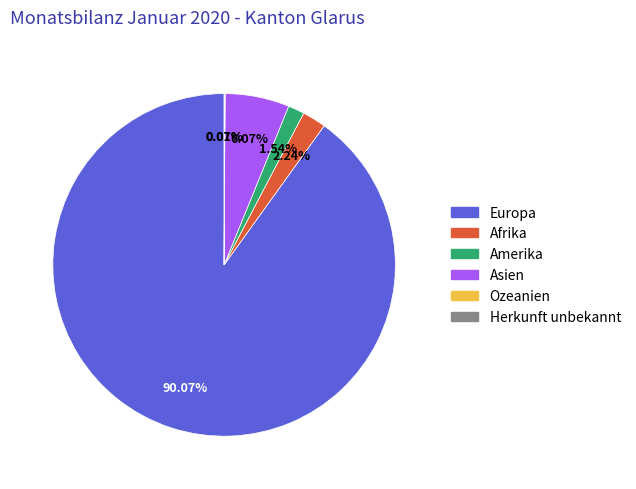

To the nearest percent, what is the difference between the largest and smallest slice percentages?

90%